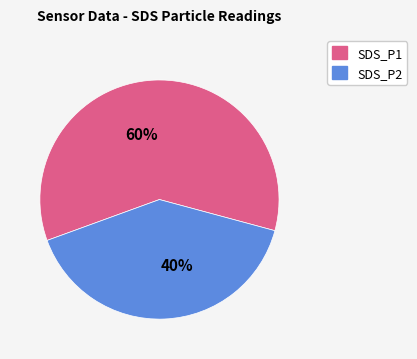

Which category accounts for the majority?

SDS_P1